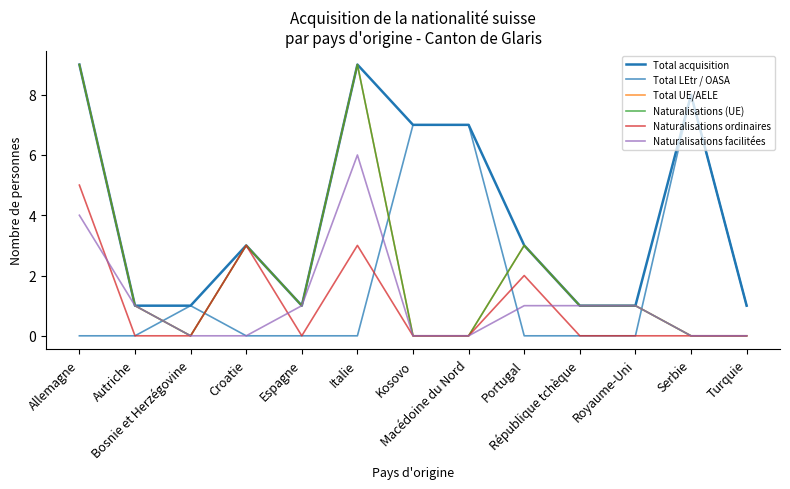

Which has a higher value, Kosovo or Turquie?

Kosovo